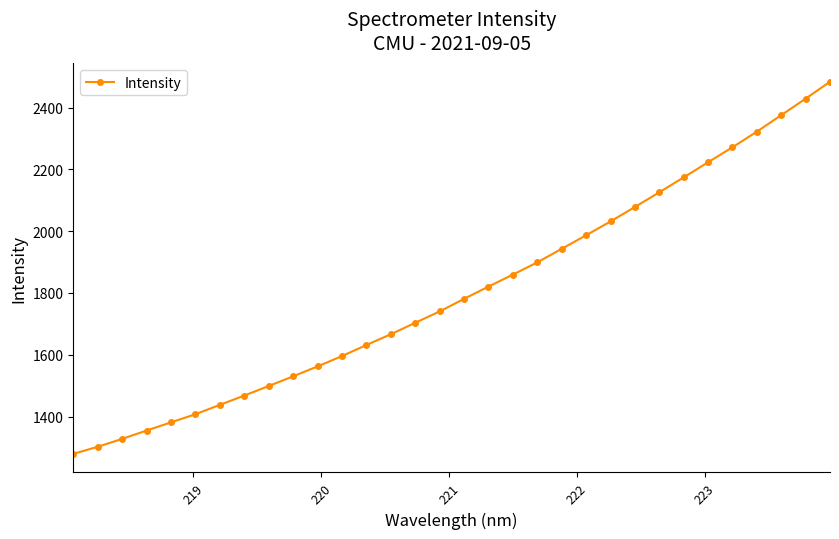

What is the value of the 1st point from the left?

1279.4